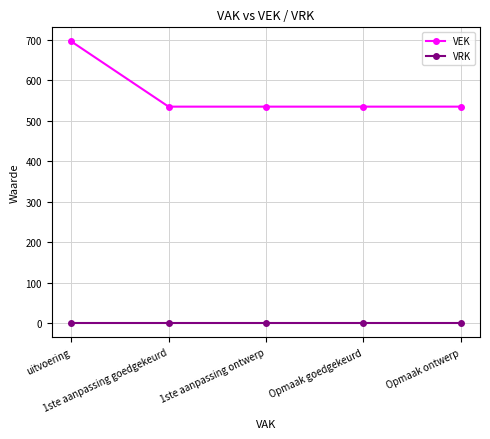

What position from the right is uitvoering?

5